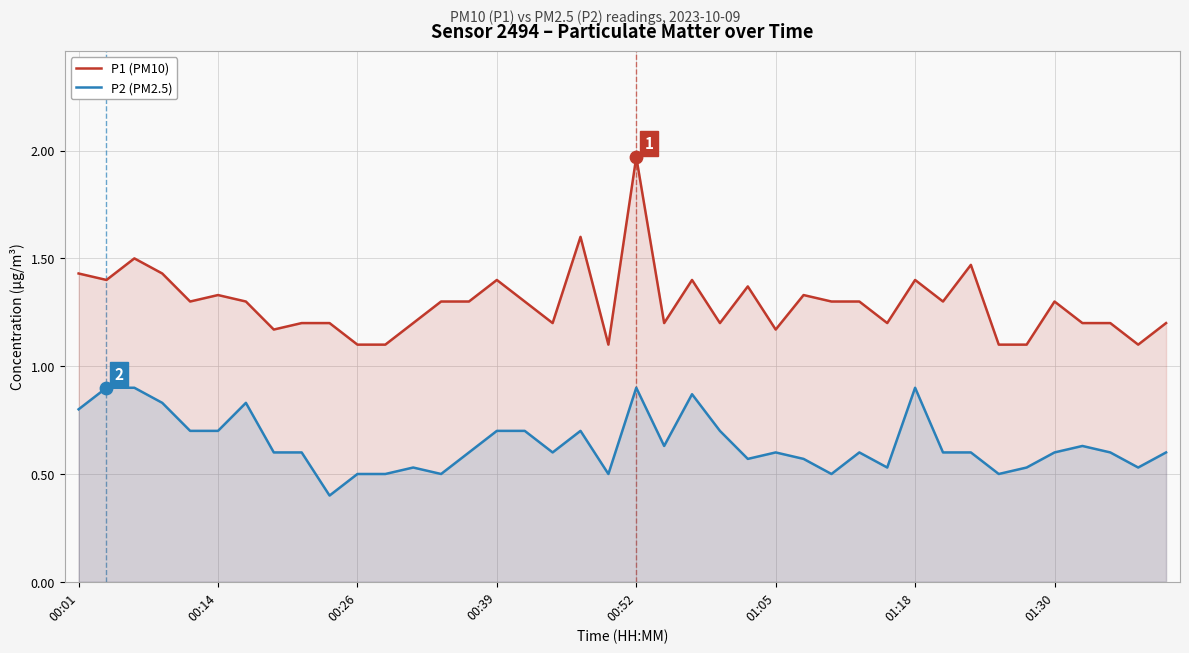

At how many categories does at least one series exceed 1?

40